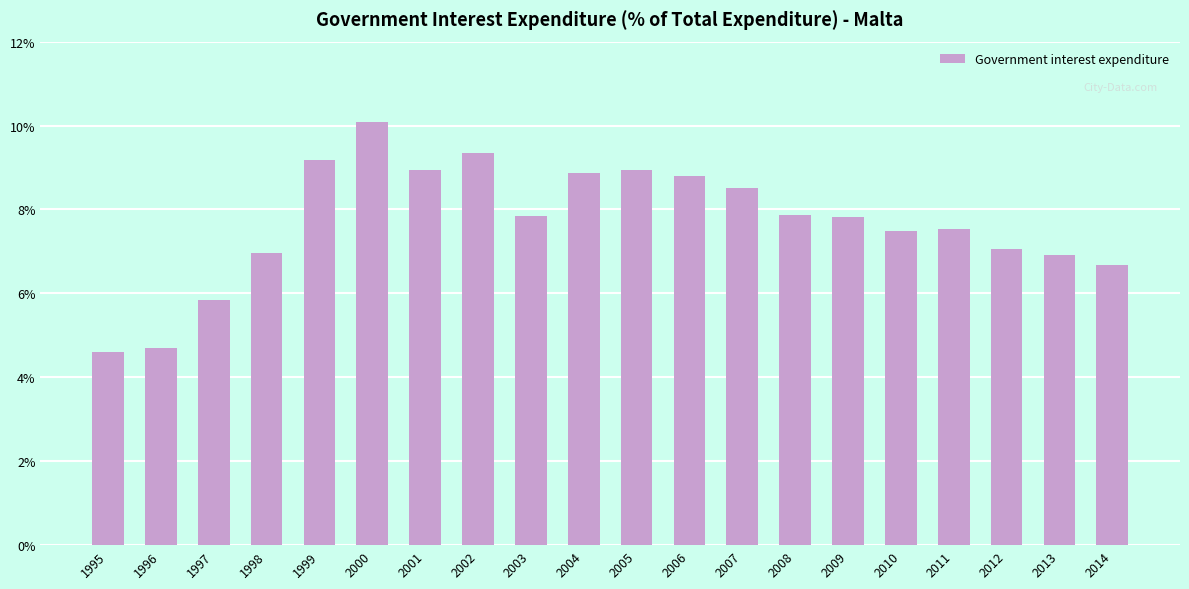

Approximately how many times larger is the value at 2008 compared to 2006?

0.9